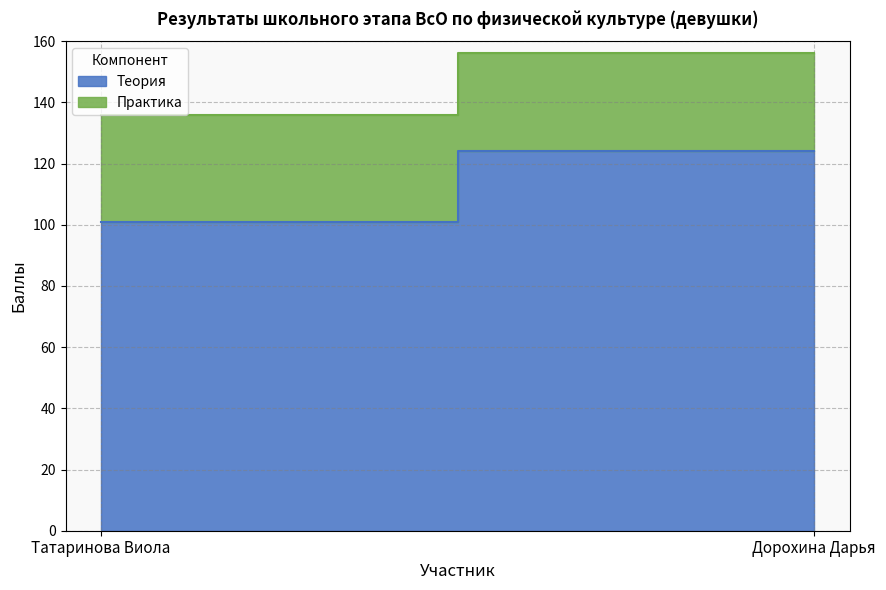

What is the total value across all series at Дорохина Дарья?

156